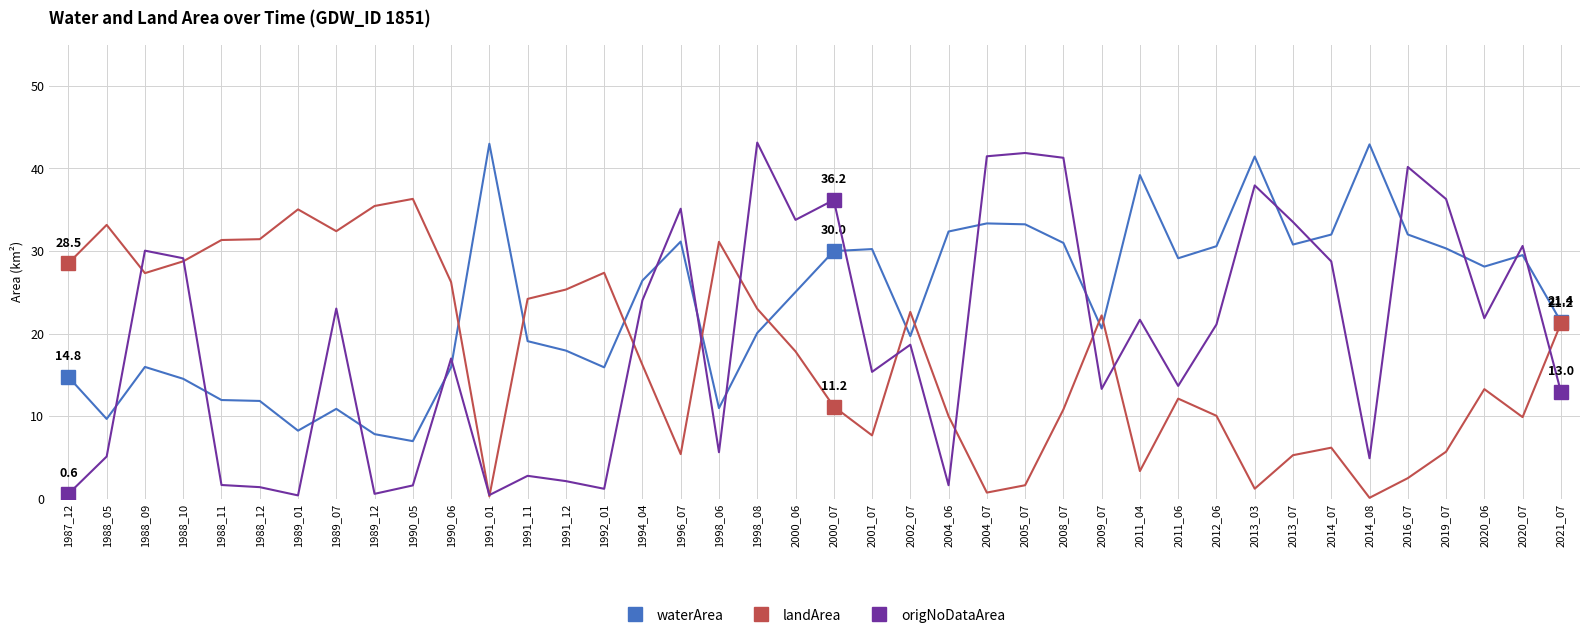

True or false: origNoDataArea and waterArea intersect in this chart.

True